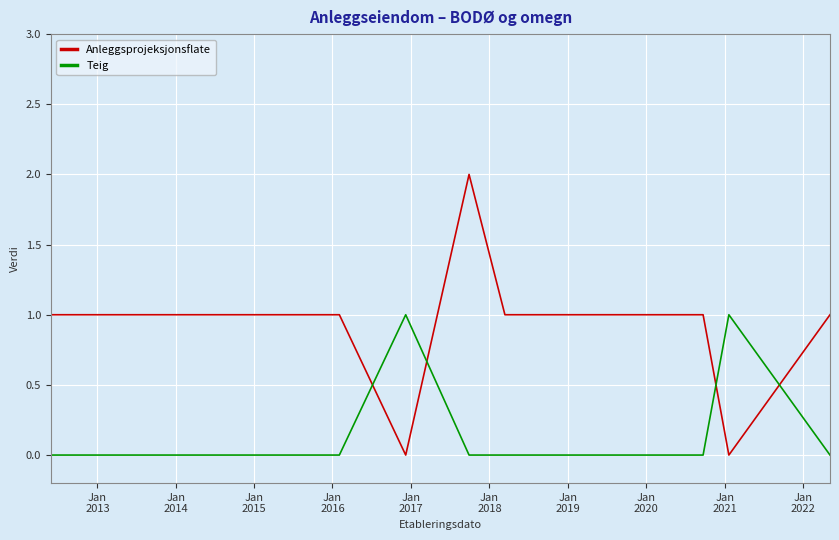

The value of Teig at Jan
2018 is 1. True or false?

False